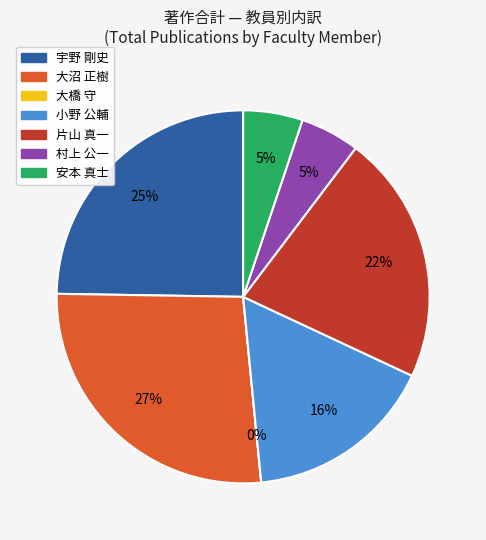

Does 安本 真士 represent more than half of the total?

No